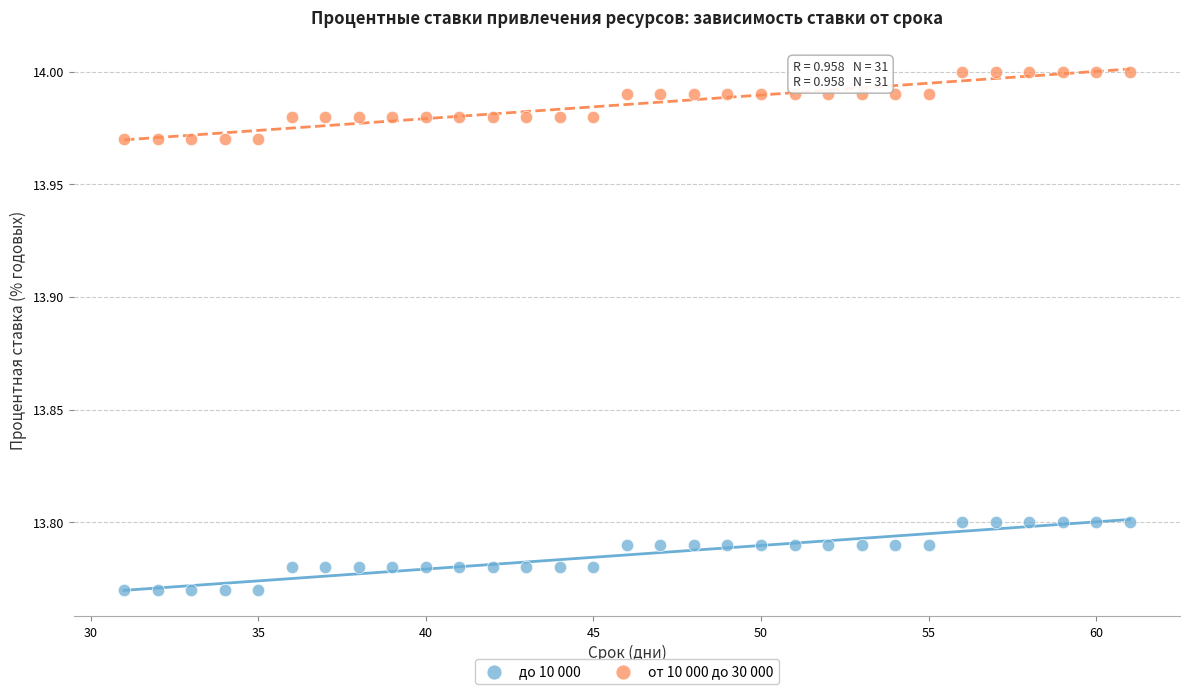

Across all data points, what is the range of X values (max minus min)?

30.0